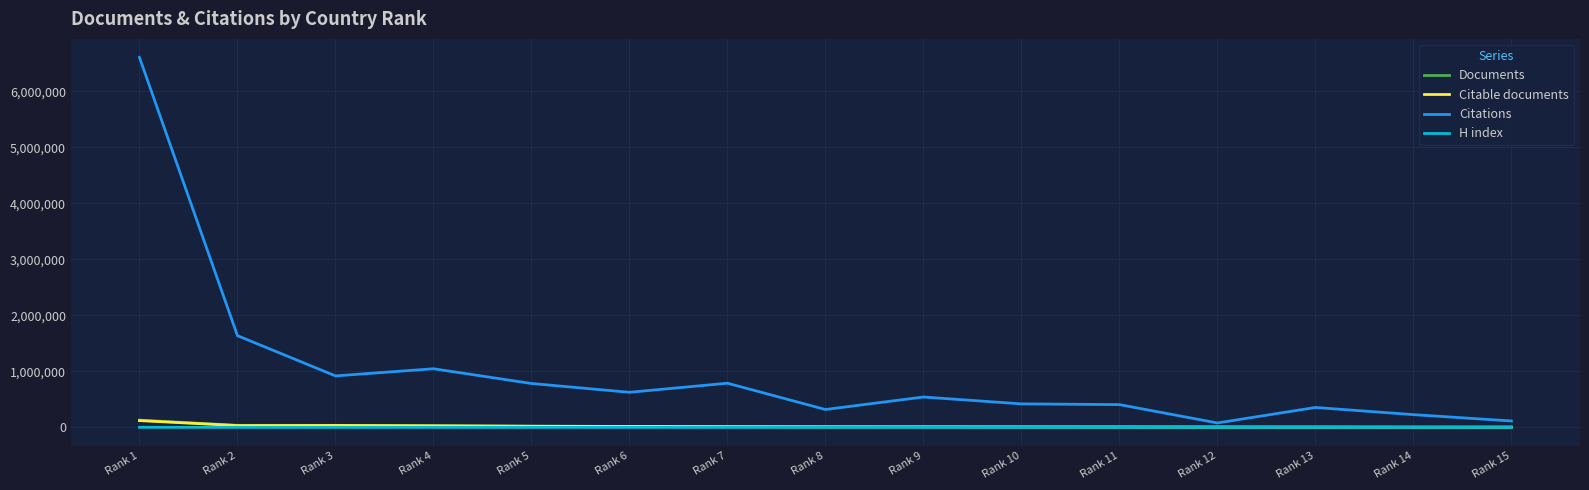

Which series has the largest range (max minus min)?

Citations